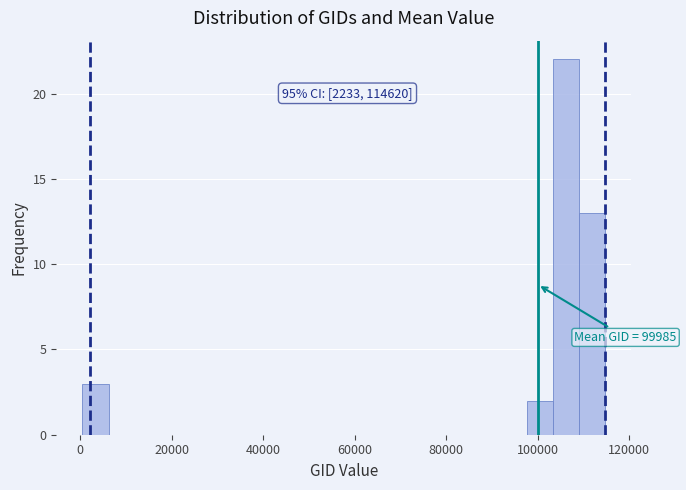

Around what value on the x-axis is the tallest bar? Give the approximate position of its centre, as read against the axis.

106000